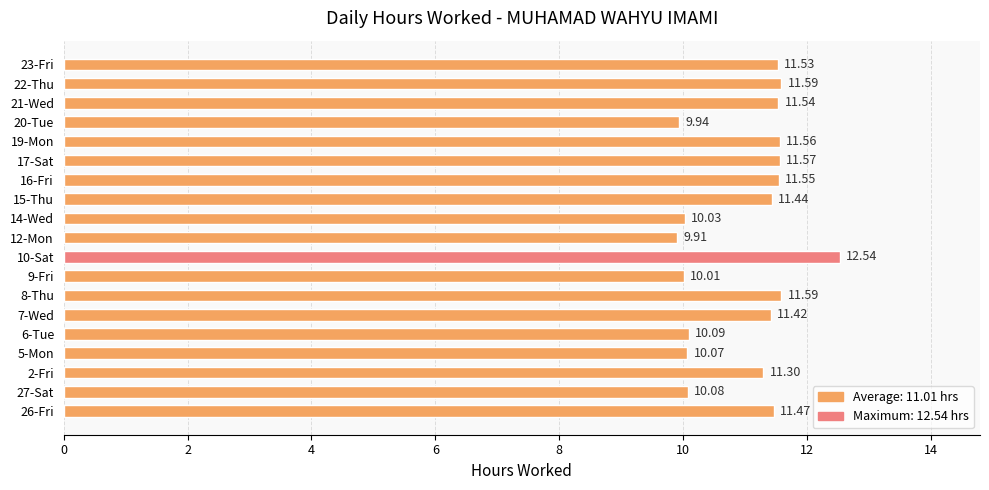

What is the difference between the maximum and minimum values?

2.6